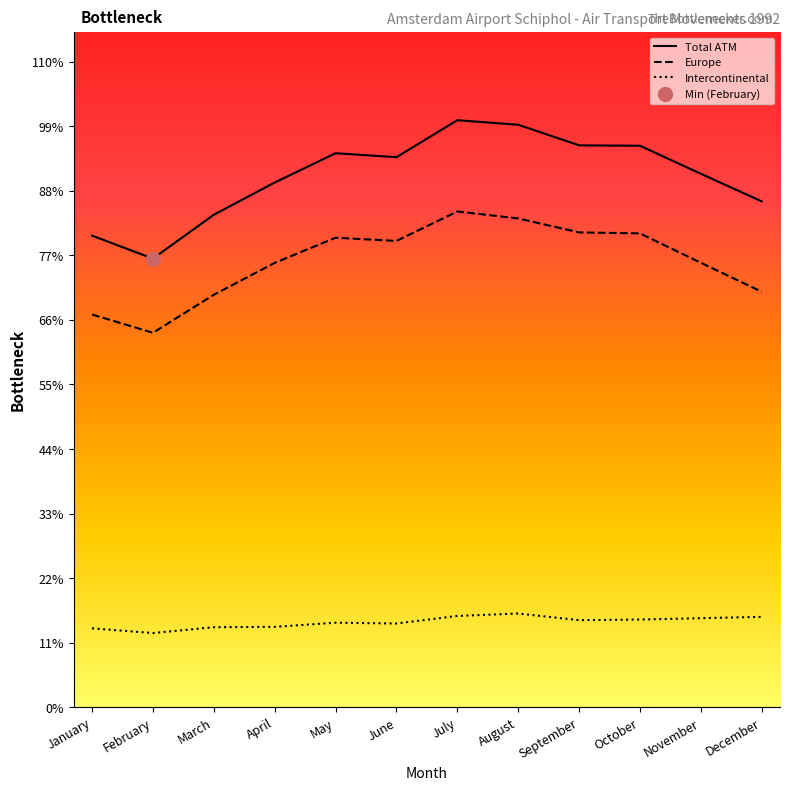

Which series has the widest spread of values?

Total ATM